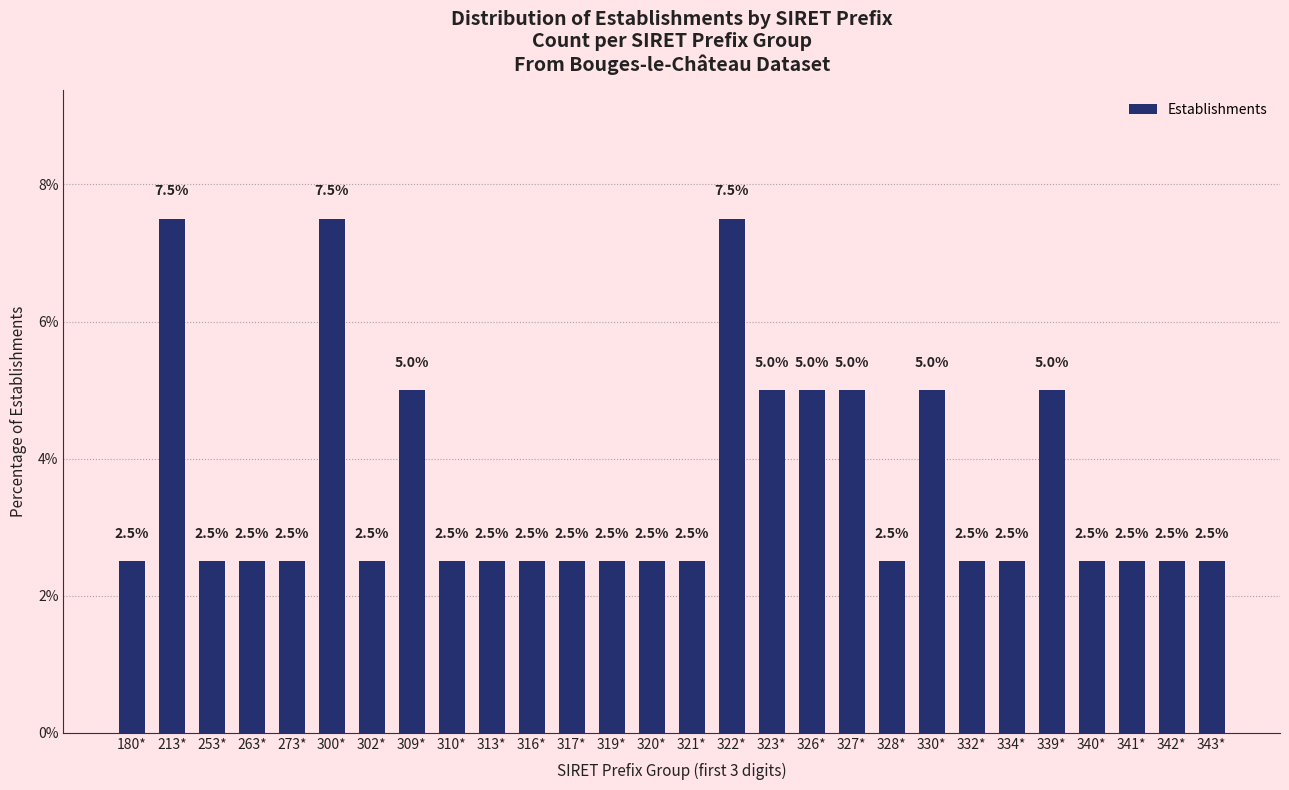

Reading right to left, transcribe all the data shown in this chart.

2.5	2.5	2.5	2.5	5.0	2.5	2.5	5.0	2.5	5.0	5.0	5.0	7.5	2.5	2.5	2.5	2.5	2.5	2.5	2.5	5.0	2.5	7.5	2.5	2.5	2.5	7.5	2.5